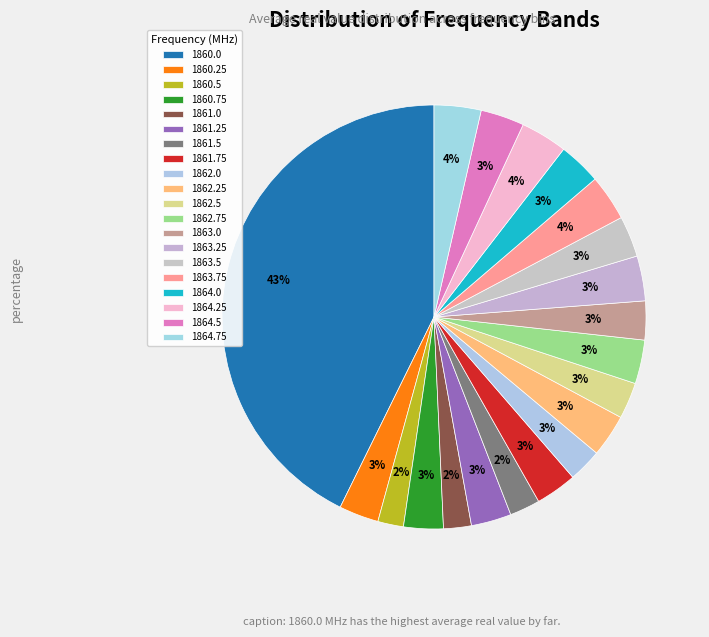

How many segments does this pie chart have?

20